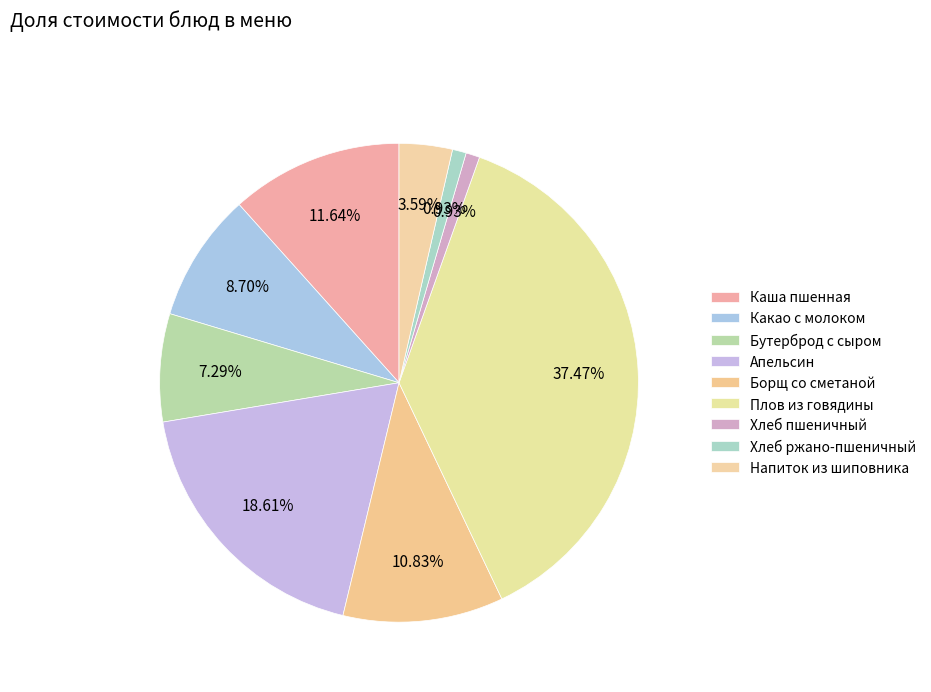

How many segments does this pie chart have?

9